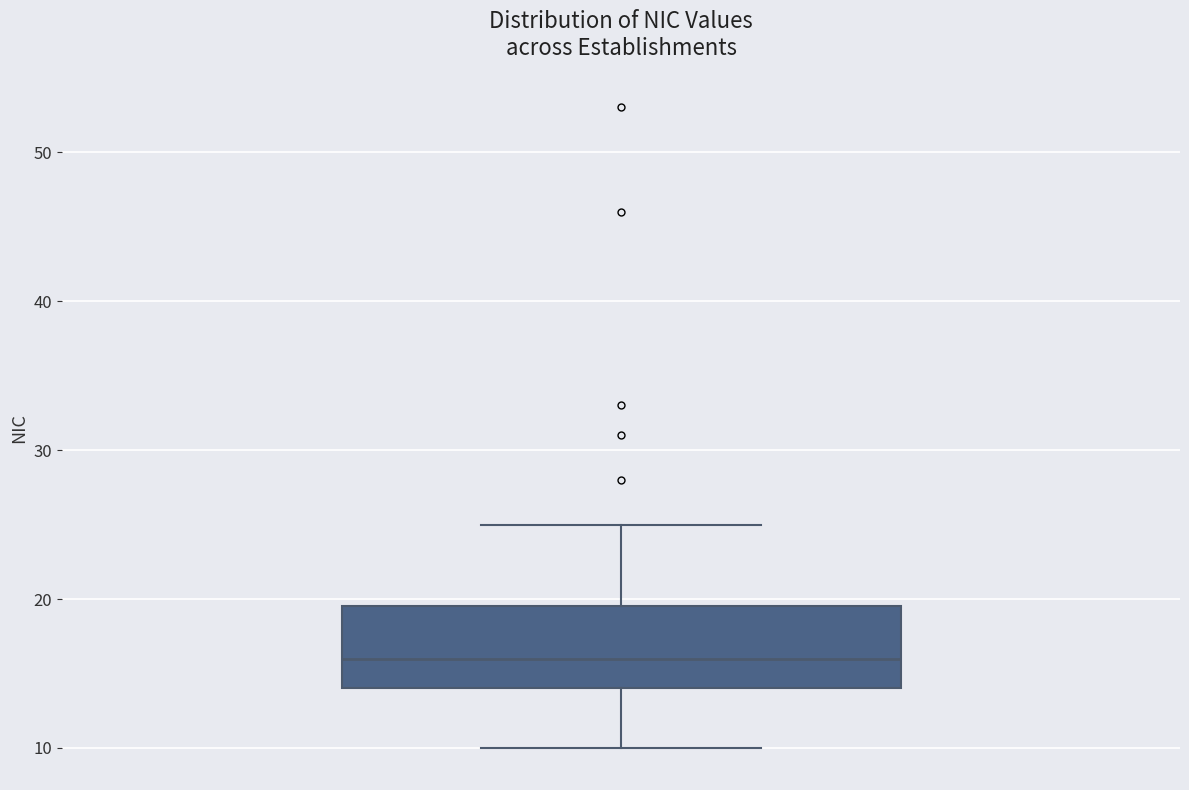

Transcribe this box plot: give where the median line is, the range the box spans, and where the two whiskers end, as read against the y-axis. The values are not printed on the chart, so give them approximately, as read against the axis.

median 16, box 14 to 20, whiskers 10 to 25